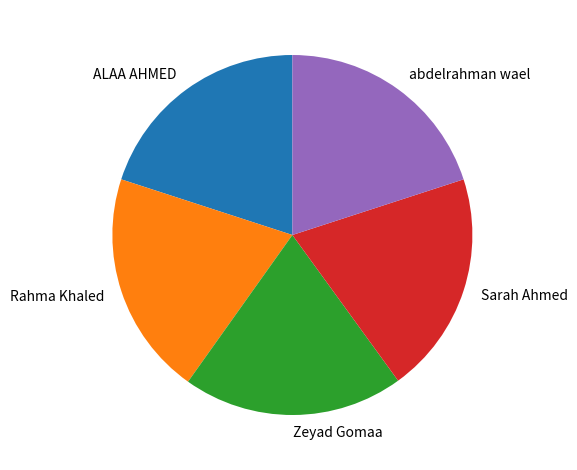

Approximately how many times larger is the value at Zeyad Gomaa compared to Rahma Khaled?

1.0